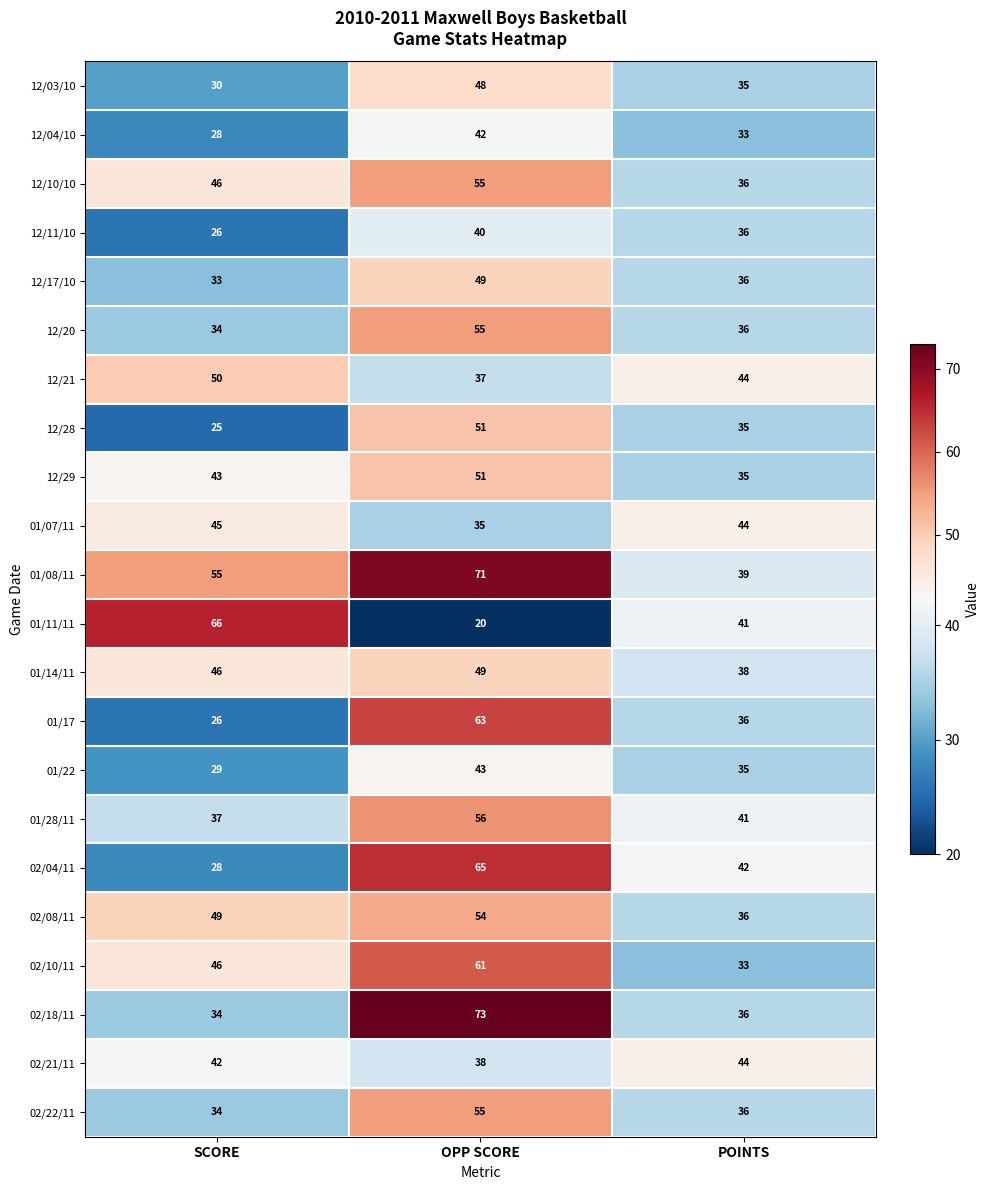

Which category has the highest value in the 12/20 series?

OPP SCORE